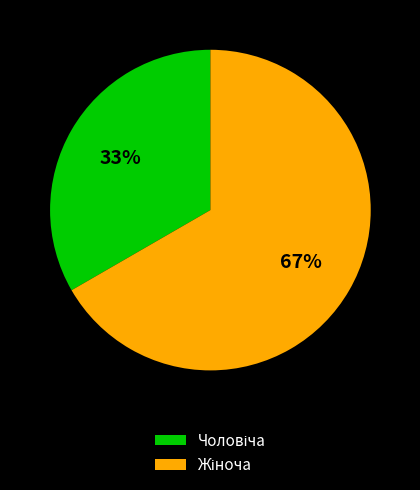

To the nearest percent, what is the average slice percentage?

50%